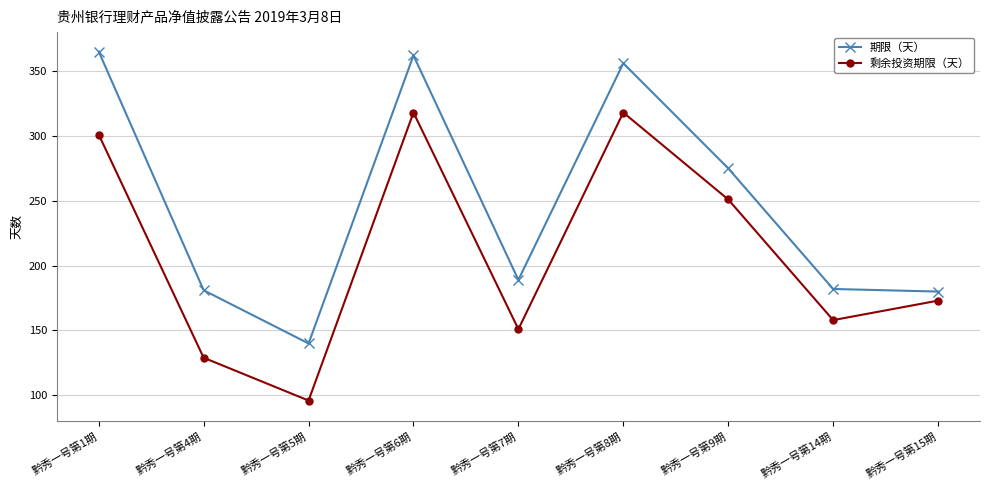

Does the chart display data point markers on the line(s)?

Yes